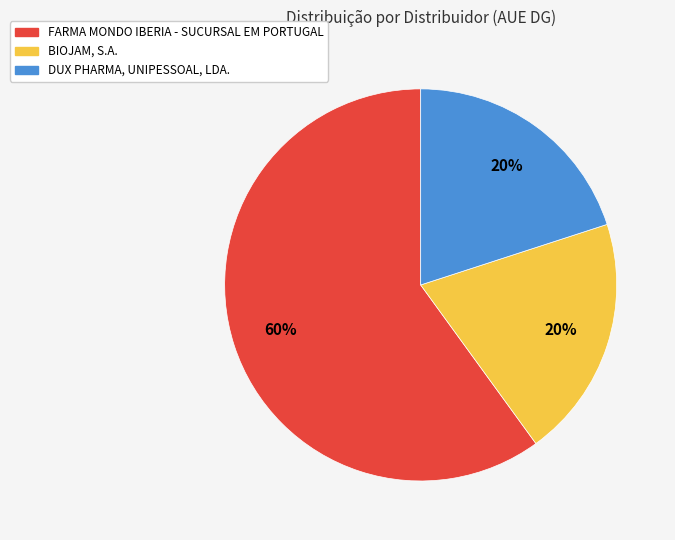

Is it true that BIOJAM, S.A. is 20% of the pie?

True